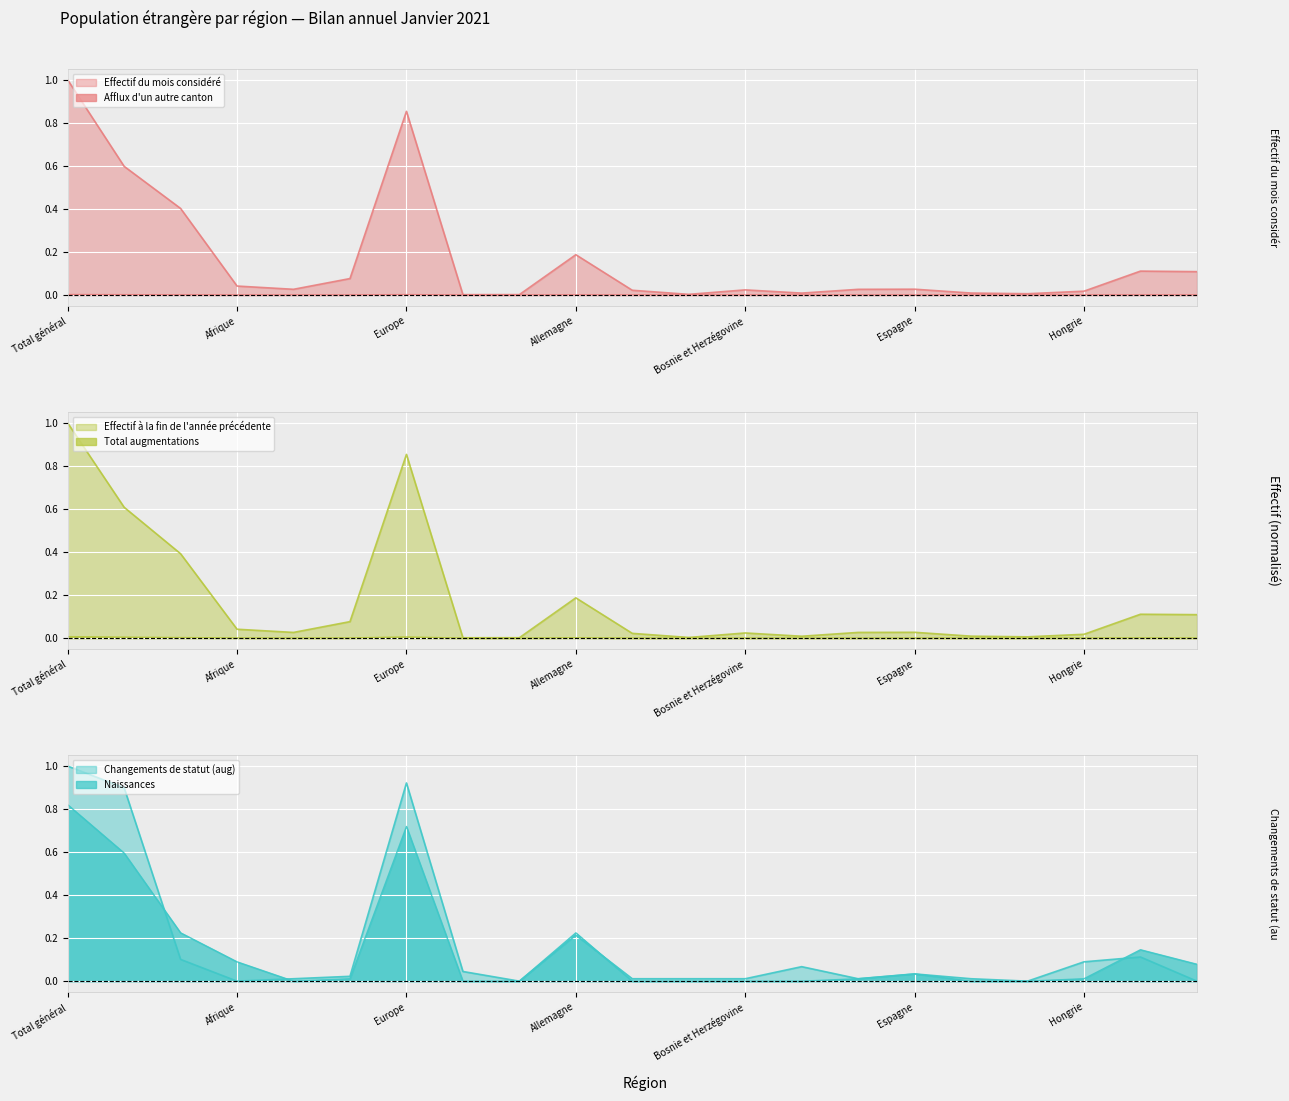

Which series changed the most between Bosnie et Herzégovine and France?

Effectif à la fin de l'année précédente